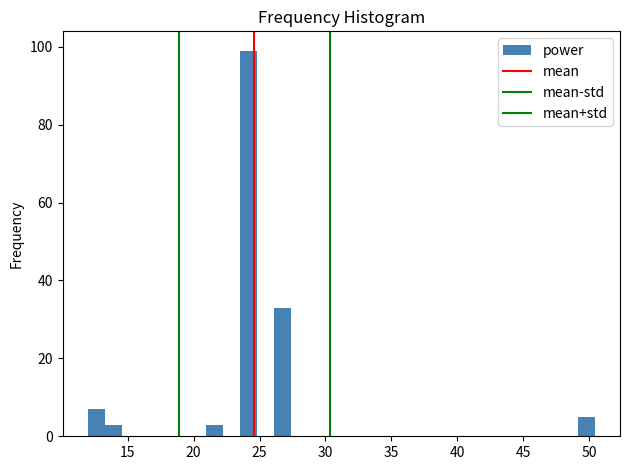

Read against the x-axis, roughly where is the centre of the tallest bar?

24.0